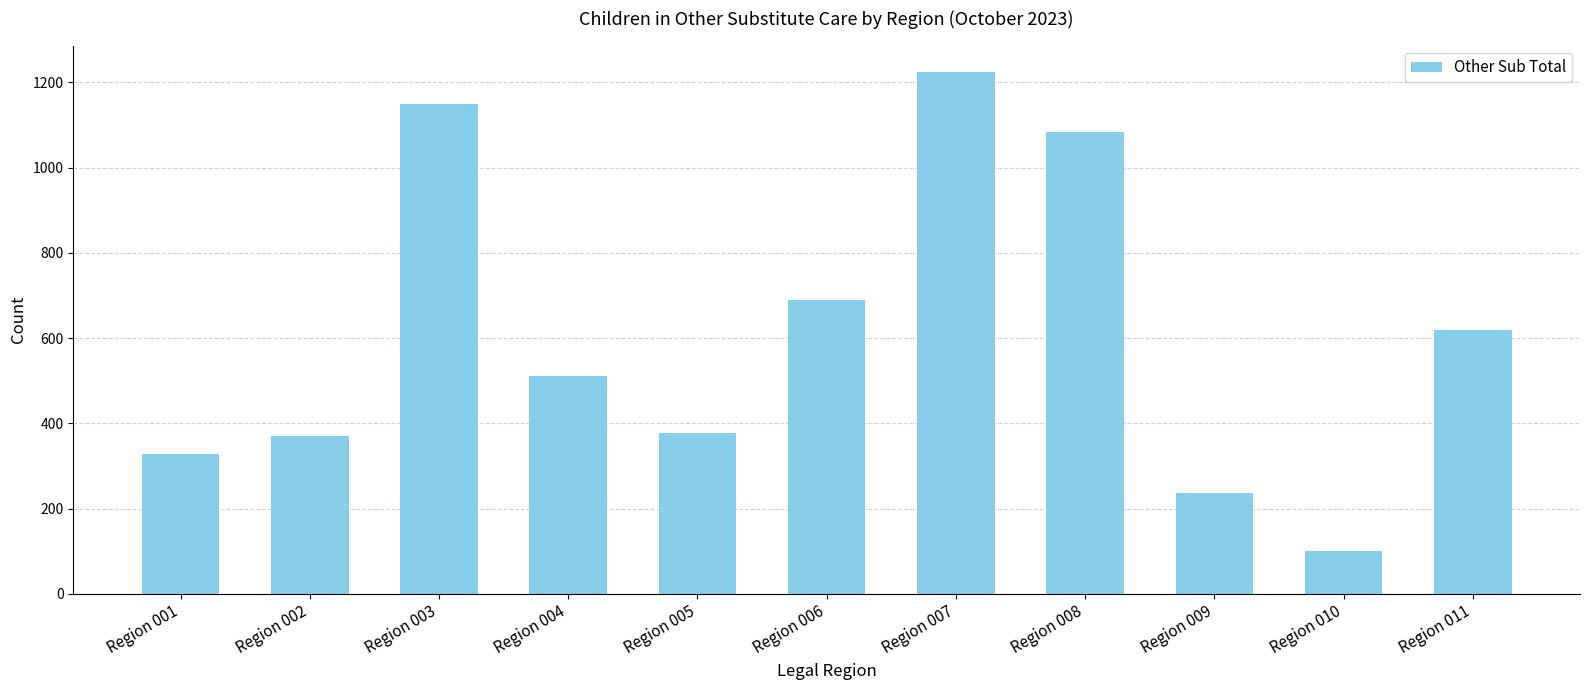

At which category does the chart reach its peak across all series?

Region 007